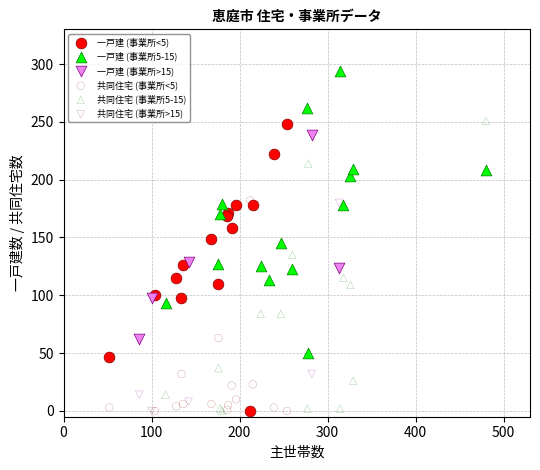

Which series reaches the maximum Y coordinate?

一戸建 (事業所5-15)